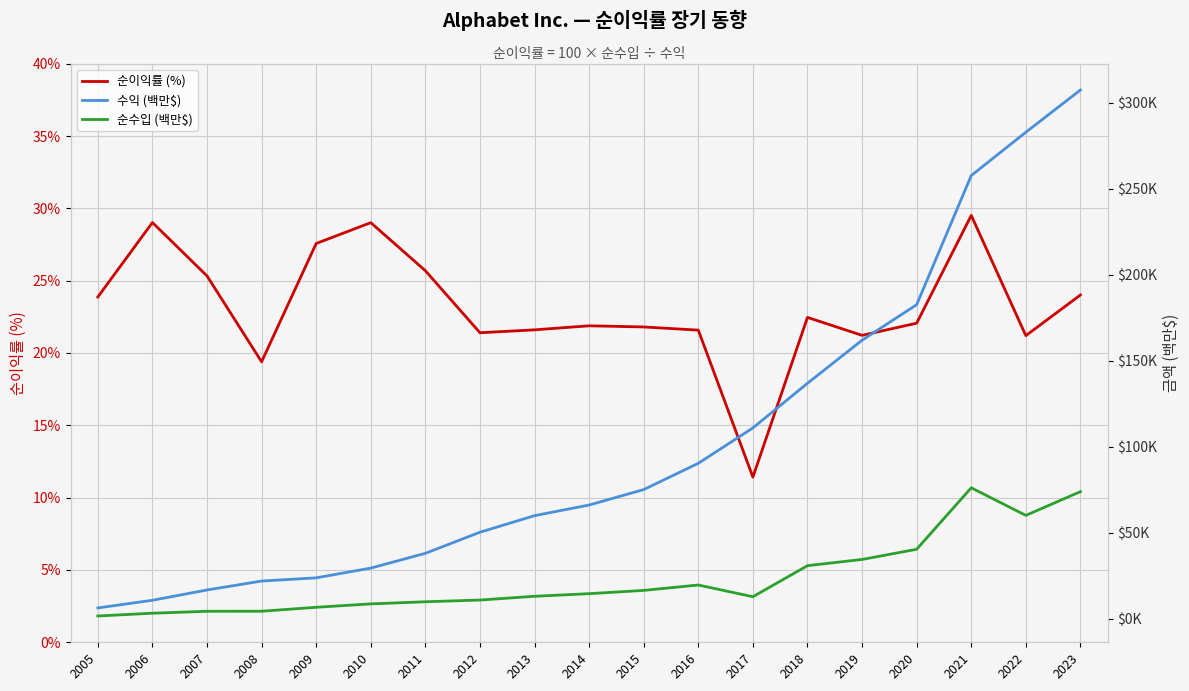

What is the difference between the second highest and second lowest values in the 수익 (백만$) series?

272231.0